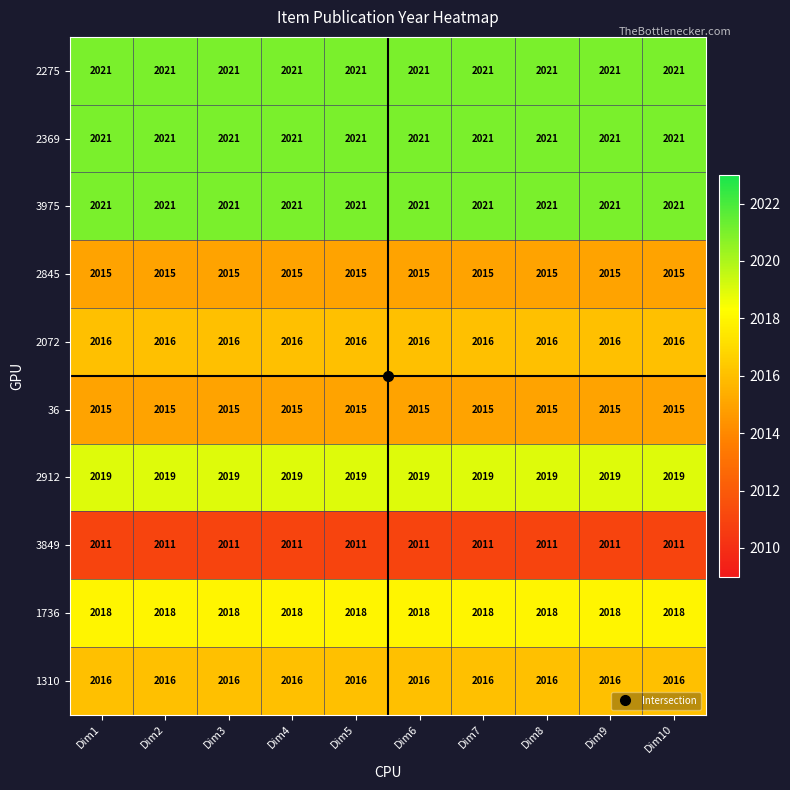

At how many categories does at least one series exceed 2013?

10